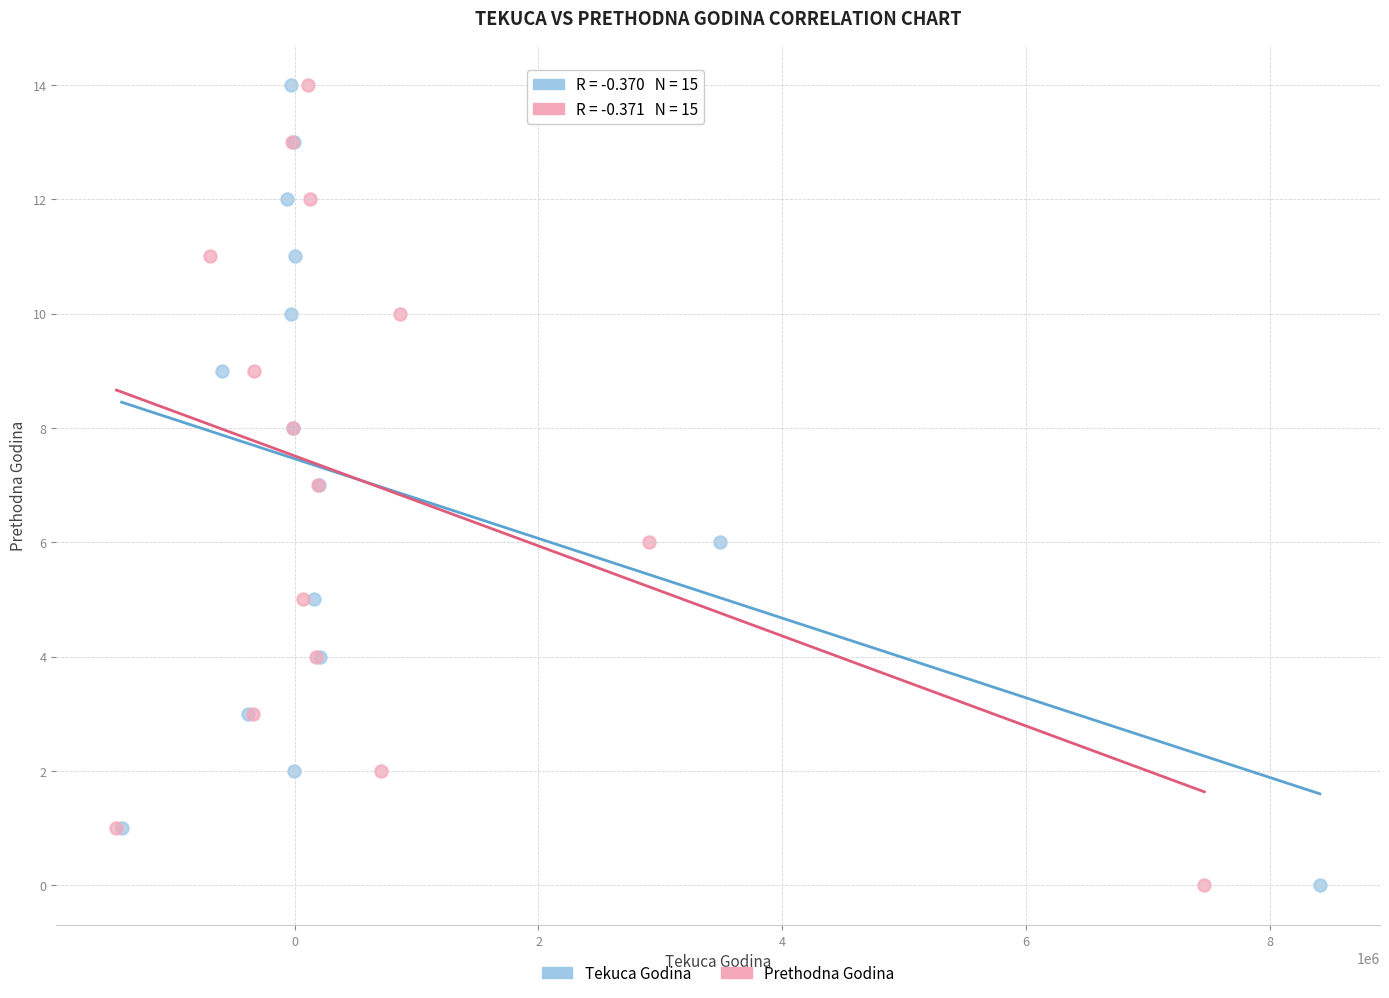

What are all the series names shown in the legend?

Tekuca Godina, Prethodna Godina